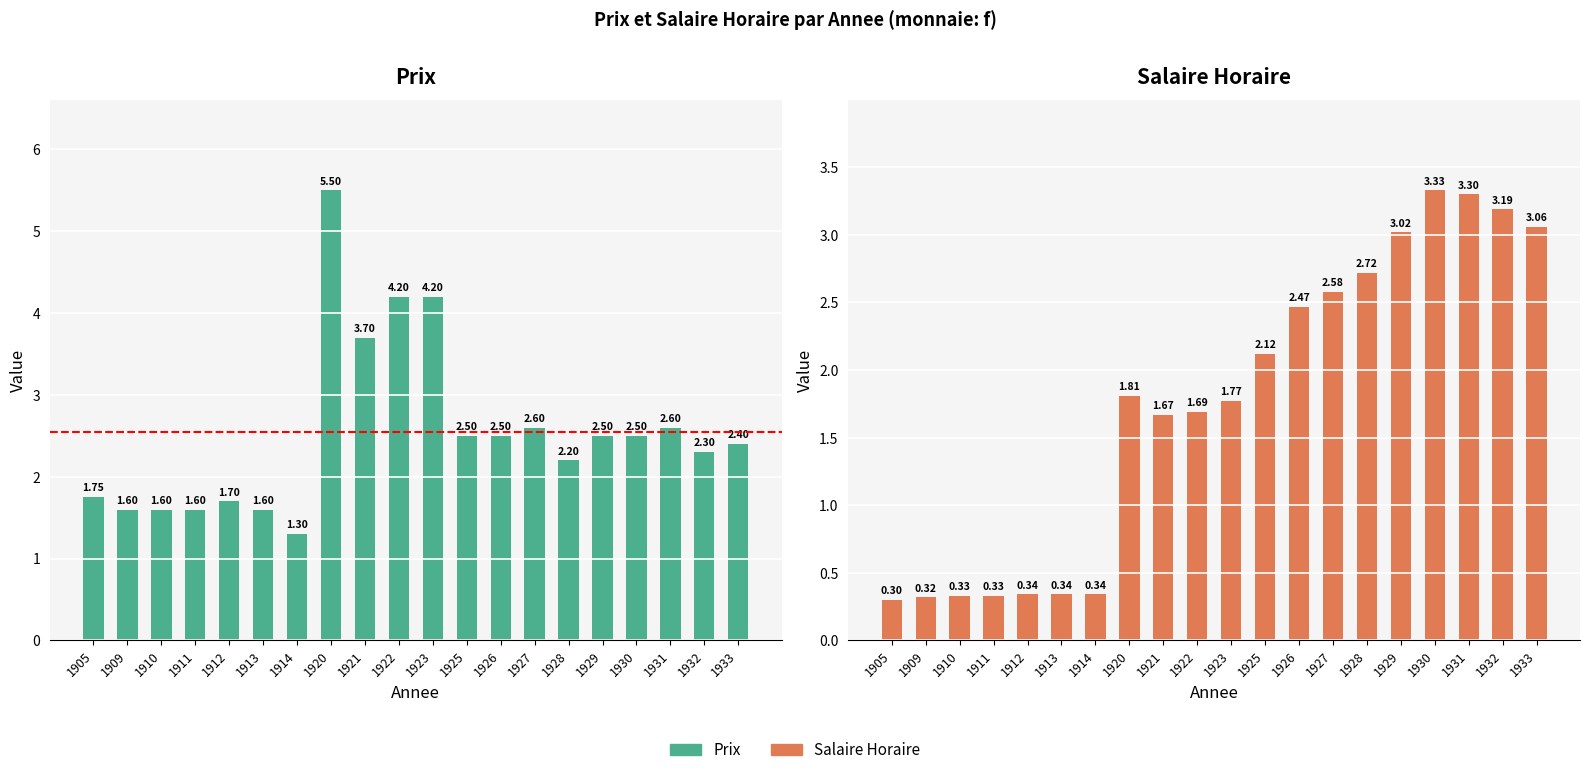

What is the total value across all series at 1920?

7.3